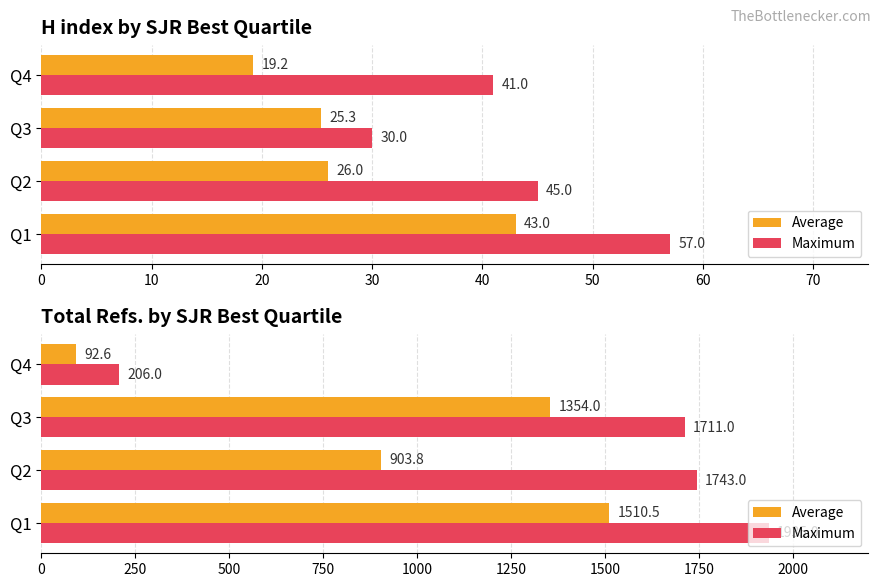

List the series in order of their peak value, highest first.

Maximum, Average